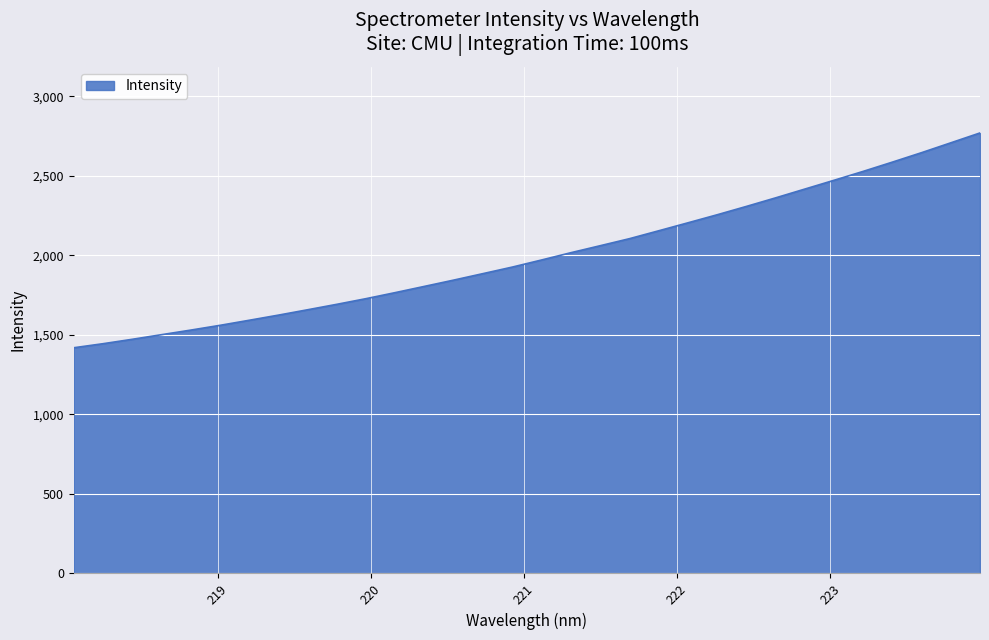

How many lines are shown in the chart?

1